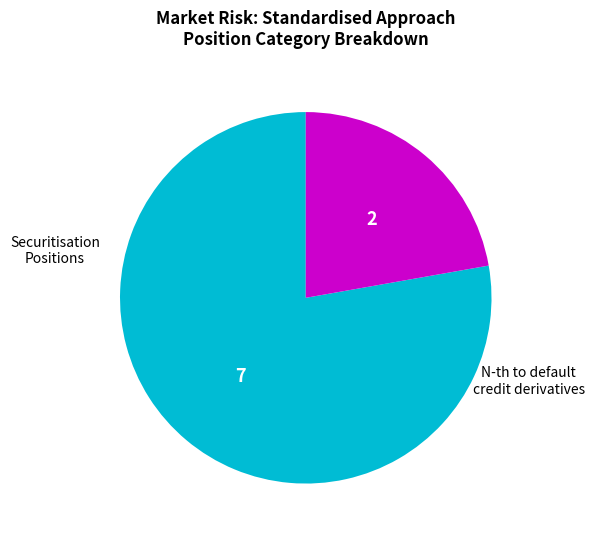

Is there a majority slice in this chart?

Yes